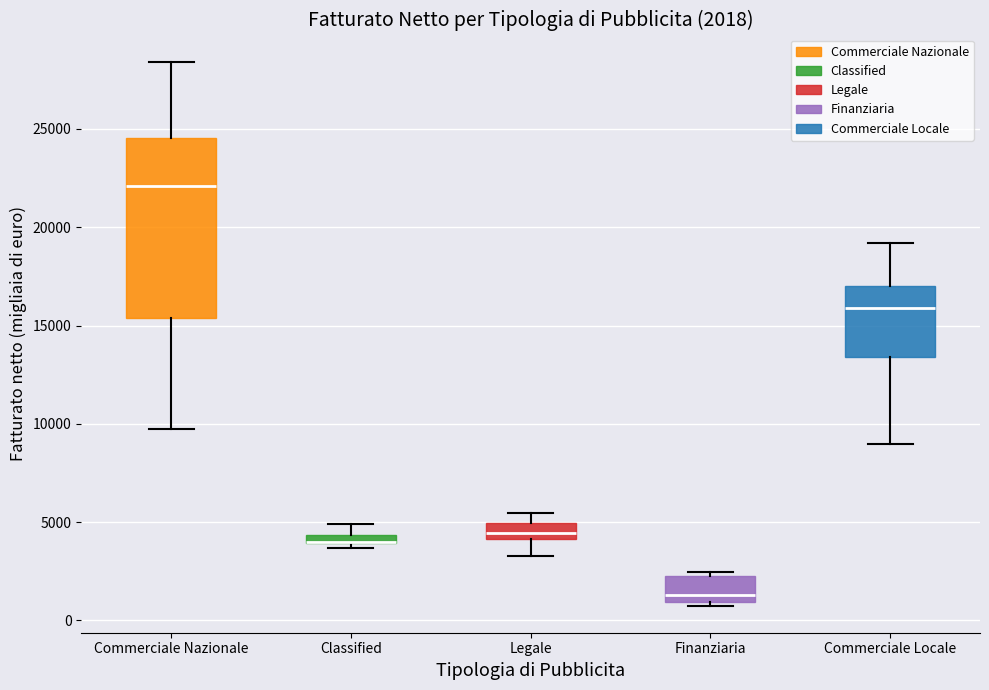

Which box is the tallest, from its lower edge to its upper edge?

Commerciale Nazionale